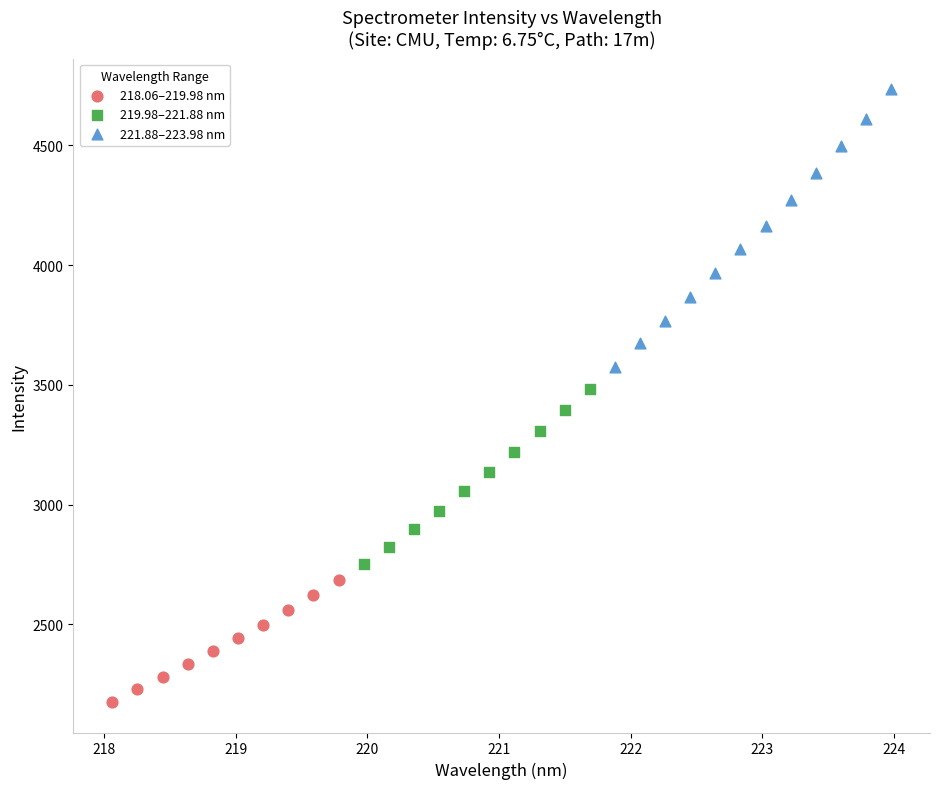

Which series contains the lowest Y value?

218.06–219.98 nm